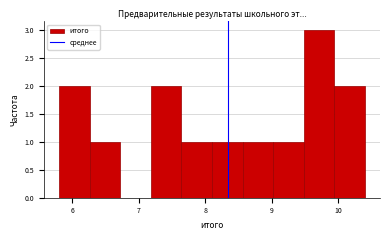

Which range on the x-axis has the tallest bar?

9.48 to 9.94